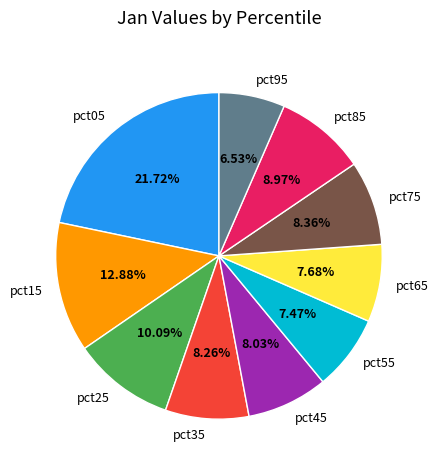

Which category has the biggest portion of the pie?

pct05